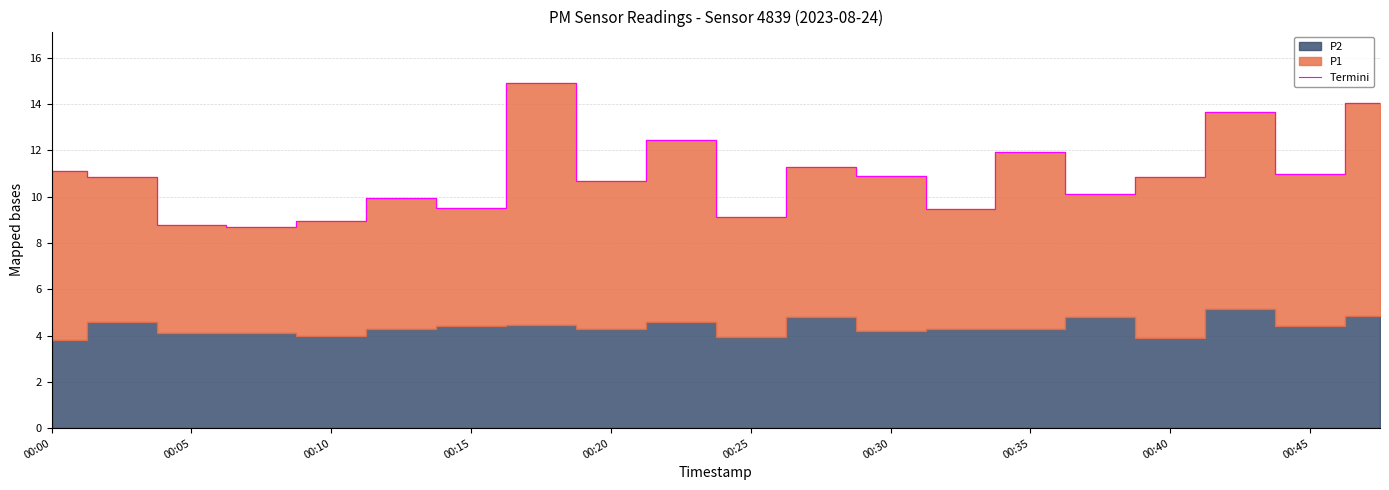

What is the maximum value shown in the chart?

14.9